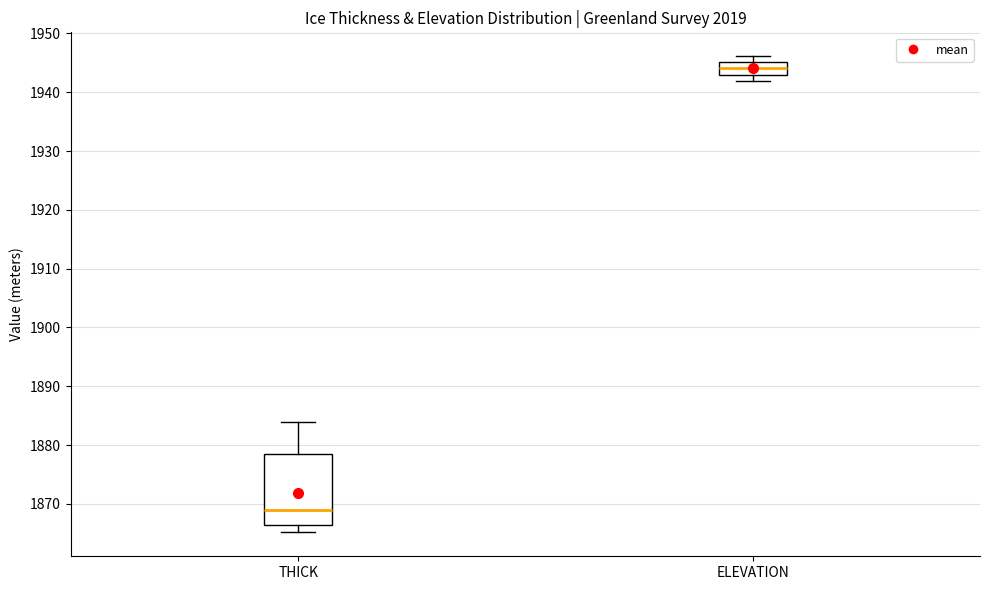

Reading left to right, transcribe this box plot: for each box, give where its median line is, the range the box spans, and where its two whiskers end, as read against the y-axis. The values are not printed on the chart, so give them approximately, as read against the axis.

THICK: median 1869, box 1866 to 1879, whiskers 1865 to 1884
ELEVATION: median 1944, box 1943 to 1945, whiskers 1942 to 1946